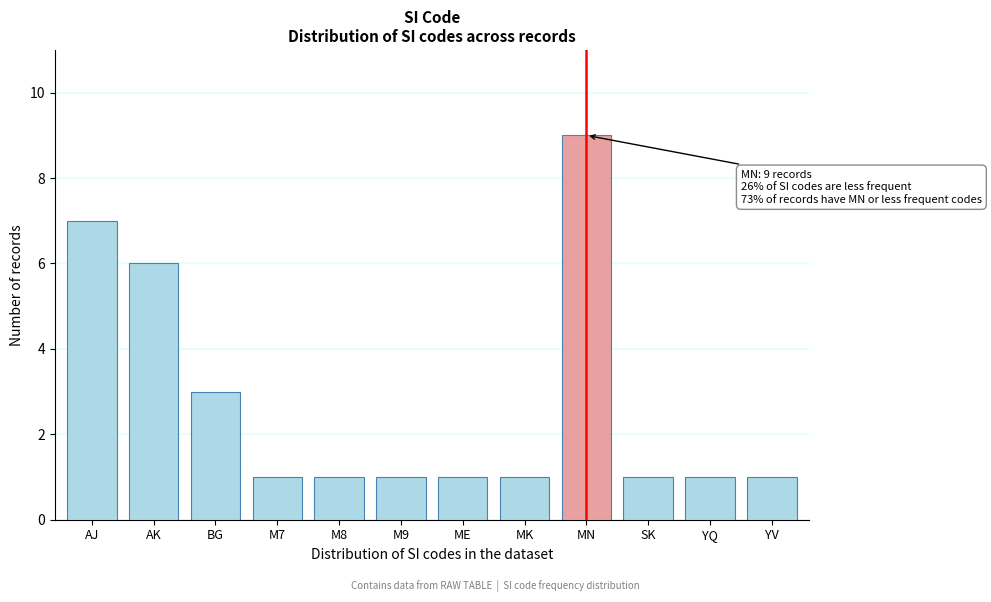

Reading left to right, list all the values displayed in this chart.

7	6	3	1	1	1	1	1	9	1	1	1